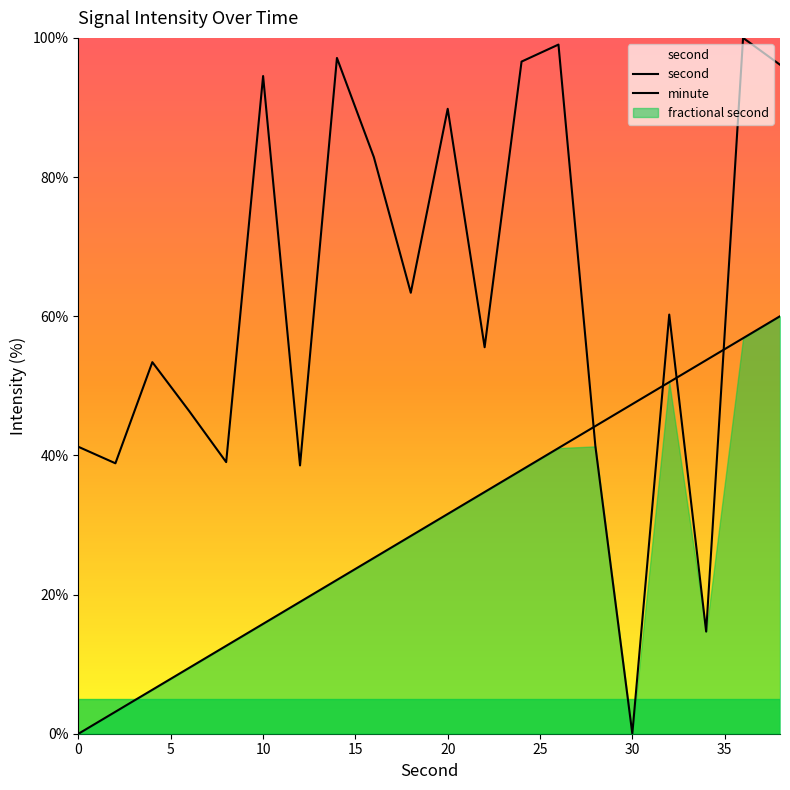

True or false: second has a value of 161.0 at 12.

False